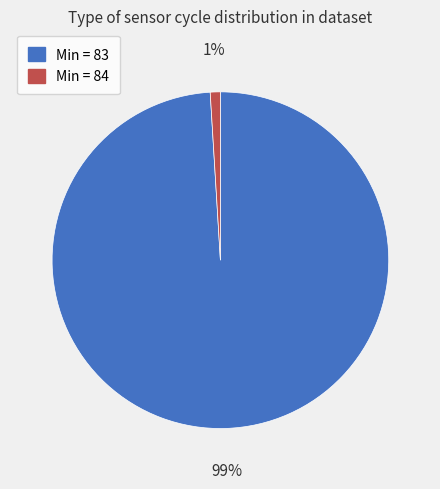

Is there any slice that represents more than half of the pie?

Yes